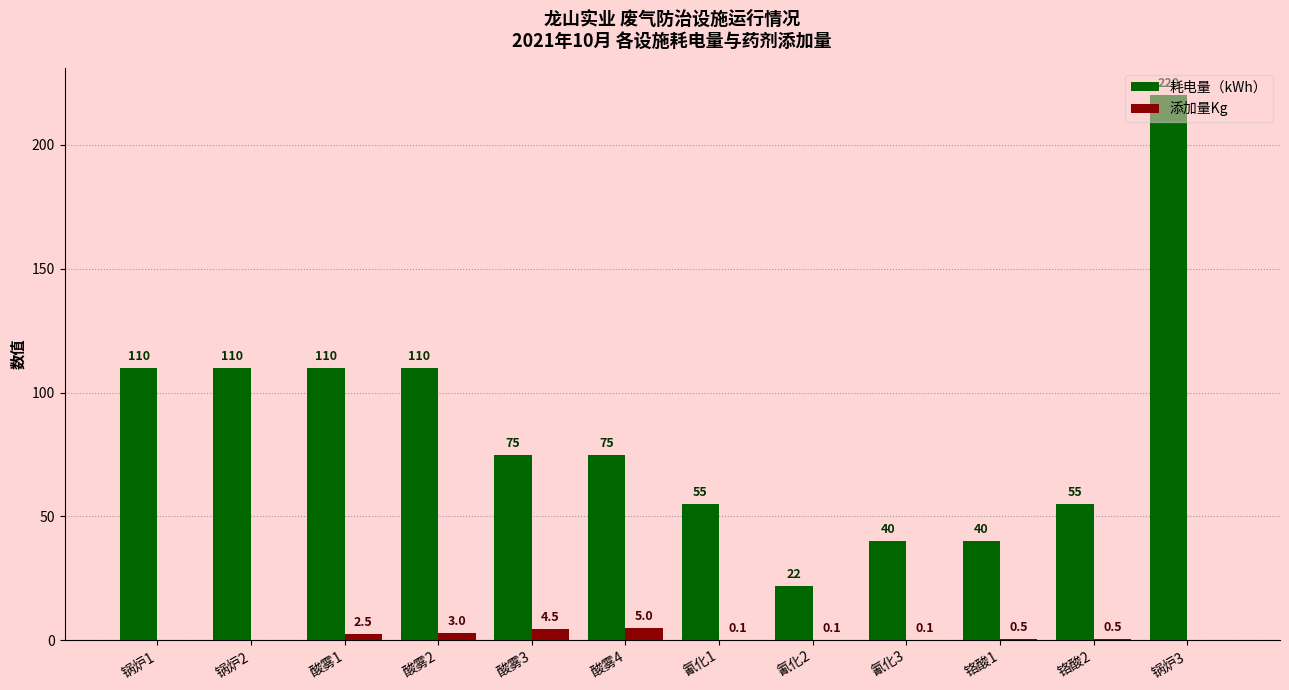

What is the sum of all 耗电量（kWh） values?

1022.0